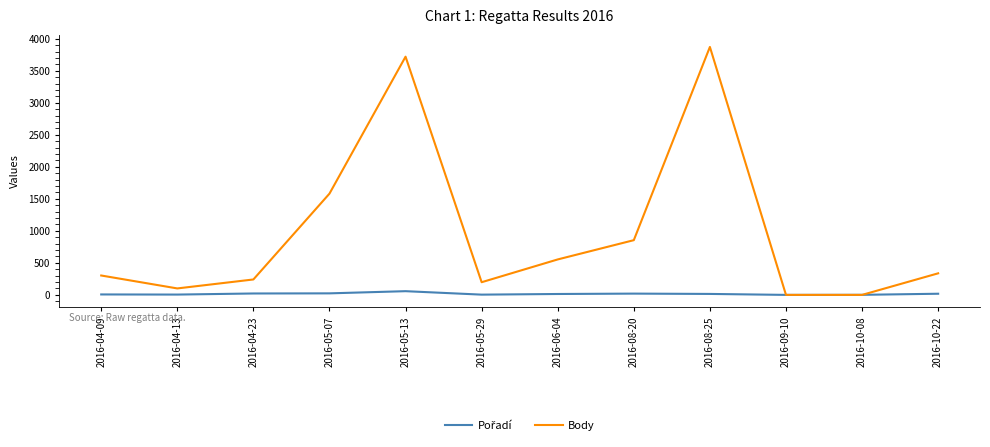

What position from the left is 2016-10-08?

11